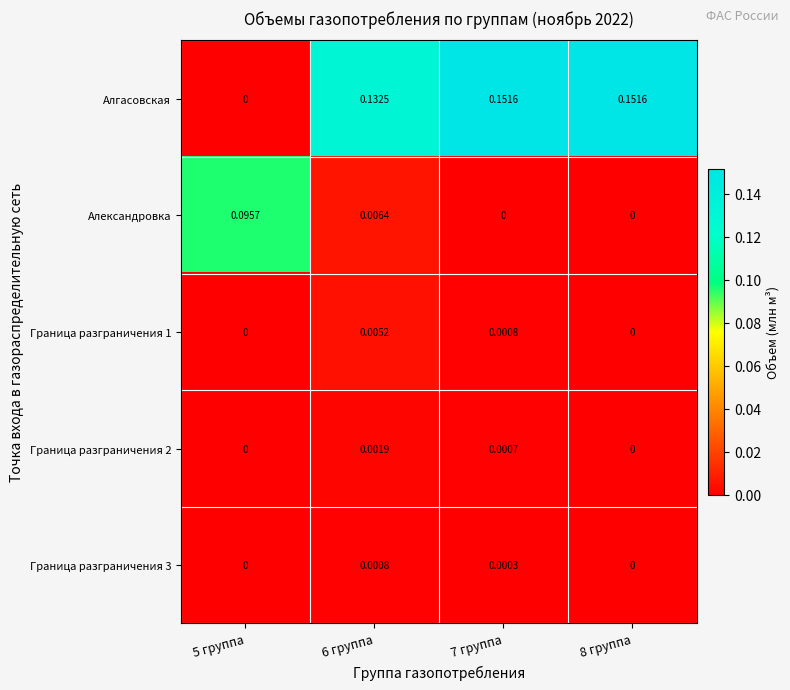

Rank the series by their maximum value, from lowest to highest.

Граница разграничения 3, Граница разграничения 2, Граница разграничения 1, Александровка, Алгасовская